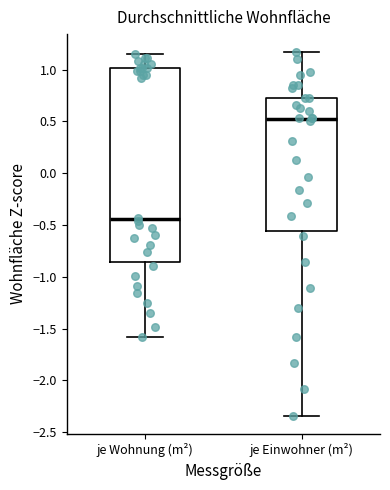

Which box is the tallest, from its lower edge to its upper edge?

je Wohnung (m²)